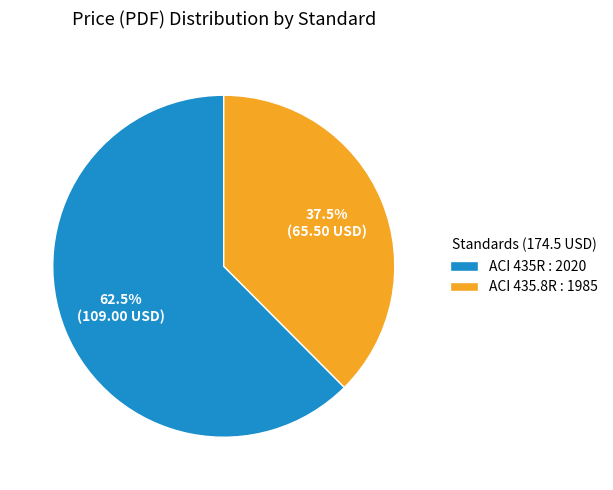

Which category has the biggest portion of the pie?

ACI 435R : 2020